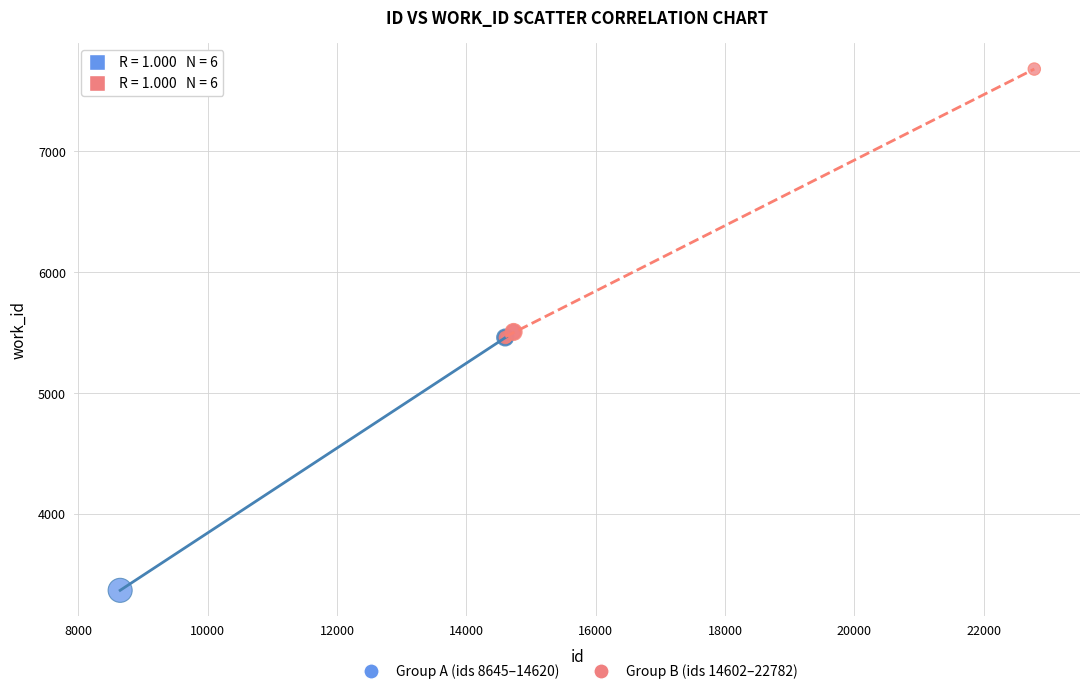

Which series reaches the maximum Y coordinate?

Group B (ids 14602–22782)